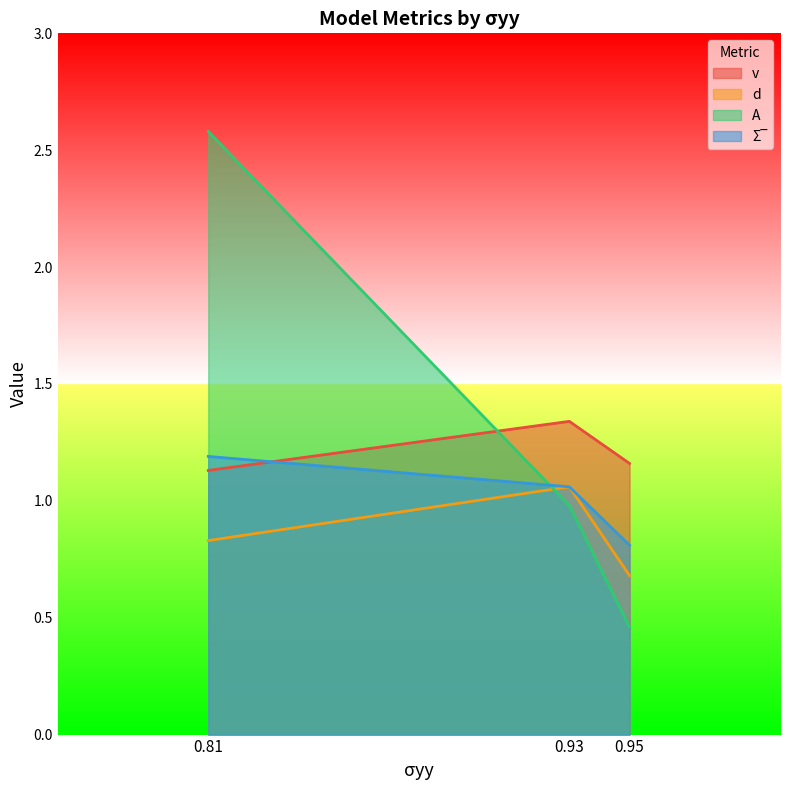

What is the sum of all d values?

2.6